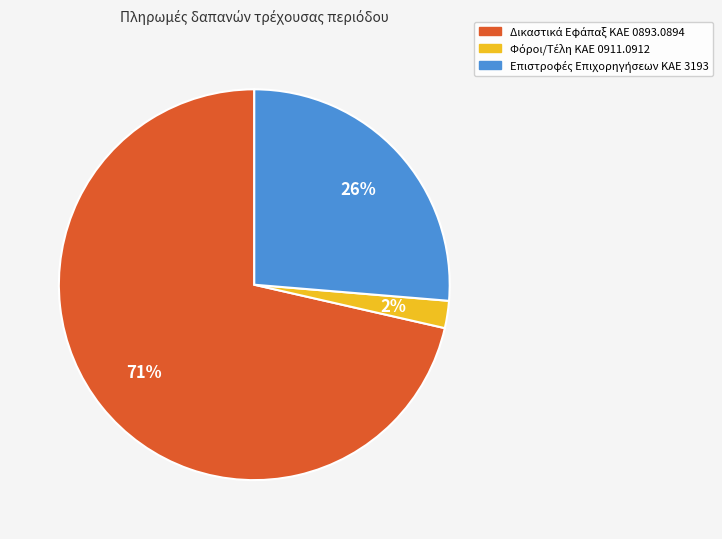

Is there any slice that represents more than half of the pie?

Yes